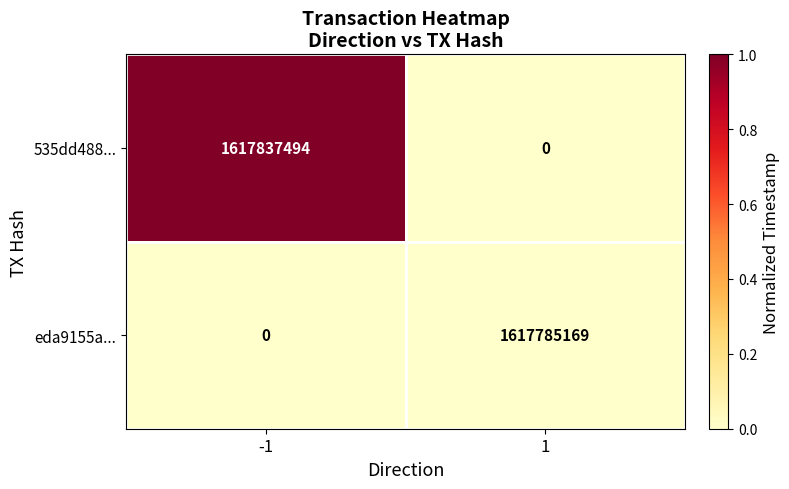

Reading left to right, transcribe all the data shown in this chart.

535dd488...: 1617837494	0
eda9155a...: 0	1617785169